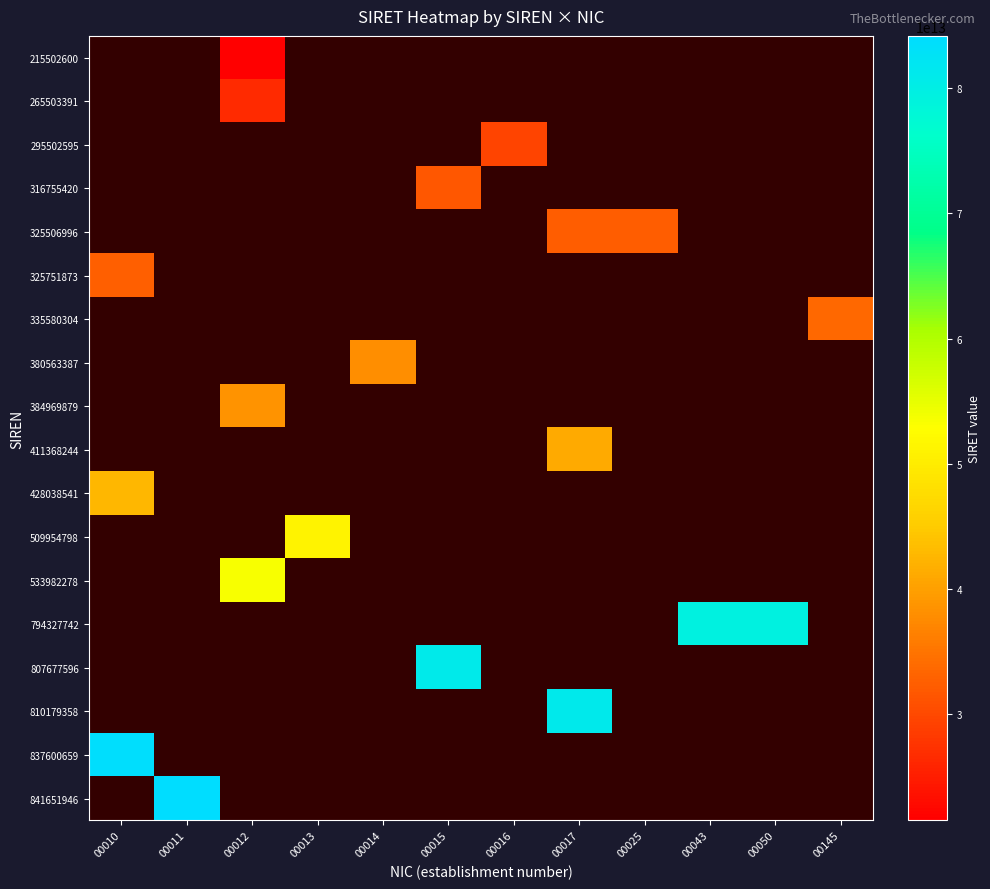

Reading left to right, list all the values displayed in this chart.

215502600: 00010=0	00011=0	00012=21550260000012	00013=0	00014=0	00015=0	00016=0	00017=0	00025=0	00043=0	00050=0	00145=0
265503391: 00010=0	00011=0	00012=26550339100012	00013=0	00014=0	00015=0	00016=0	00017=0	00025=0	00043=0	00050=0	00145=0
295502595: 00010=0	00011=0	00012=0	00013=0	00014=0	00015=0	00016=29550259500016	00017=0	00025=0	00043=0	00050=0	00145=0
316755420: 00010=0	00011=0	00012=0	00013=0	00014=0	00015=31675542000015	00016=0	00017=0	00025=0	00043=0	00050=0	00145=0
325506996: 00010=0	00011=0	00012=0	00013=0	00014=0	00015=0	00016=0	00017=32550699600017	00025=32550699600025	00043=0	00050=0	00145=0
325751873: 00010=32575187300010	00011=0	00012=0	00013=0	00014=0	00015=0	00016=0	00017=0	00025=0	00043=0	00050=0	00145=0
335580304: 00010=0	00011=0	00012=0	00013=0	00014=0	00015=0	00016=0	00017=0	00025=0	00043=0	00050=0	00145=33558030400145
380563387: 00010=0	00011=0	00012=0	00013=0	00014=38056338700014	00015=0	00016=0	00017=0	00025=0	00043=0	00050=0	00145=0
384969879: 00010=0	00011=0	00012=38496987900012	00013=0	00014=0	00015=0	00016=0	00017=0	00025=0	00043=0	00050=0	00145=0
411368244: 00010=0	00011=0	00012=0	00013=0	00014=0	00015=0	00016=0	00017=41136824400017	00025=0	00043=0	00050=0	00145=0
428038541: 00010=42803854100010	00011=0	00012=0	00013=0	00014=0	00015=0	00016=0	00017=0	00025=0	00043=0	00050=0	00145=0
509954798: 00010=0	00011=0	00012=0	00013=50995479800013	00014=0	00015=0	00016=0	00017=0	00025=0	00043=0	00050=0	00145=0
533982278: 00010=0	00011=0	00012=53398227800012	00013=0	00014=0	00015=0	00016=0	00017=0	00025=0	00043=0	00050=0	00145=0
794327742: 00010=0	00011=0	00012=0	00013=0	00014=0	00015=0	00016=0	00017=0	00025=0	00043=79432774200043	00050=79432774200050	00145=0
807677596: 00010=0	00011=0	00012=0	00013=0	00014=0	00015=80767759600015	00016=0	00017=0	00025=0	00043=0	00050=0	00145=0
810179358: 00010=0	00011=0	00012=0	00013=0	00014=0	00015=0	00016=0	00017=81017935800017	00025=0	00043=0	00050=0	00145=0
837600659: 00010=83760065900010	00011=0	00012=0	00013=0	00014=0	00015=0	00016=0	00017=0	00025=0	00043=0	00050=0	00145=0
841651946: 00010=0	00011=84165194600011	00012=0	00013=0	00014=0	00015=0	00016=0	00017=0	00025=0	00043=0	00050=0	00145=0